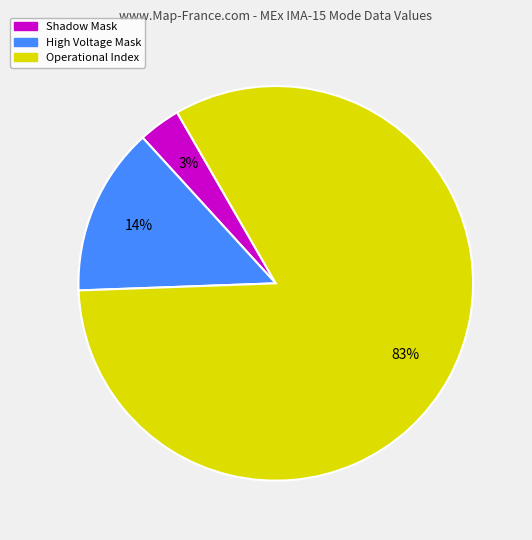

How many segments does this pie chart have?

3